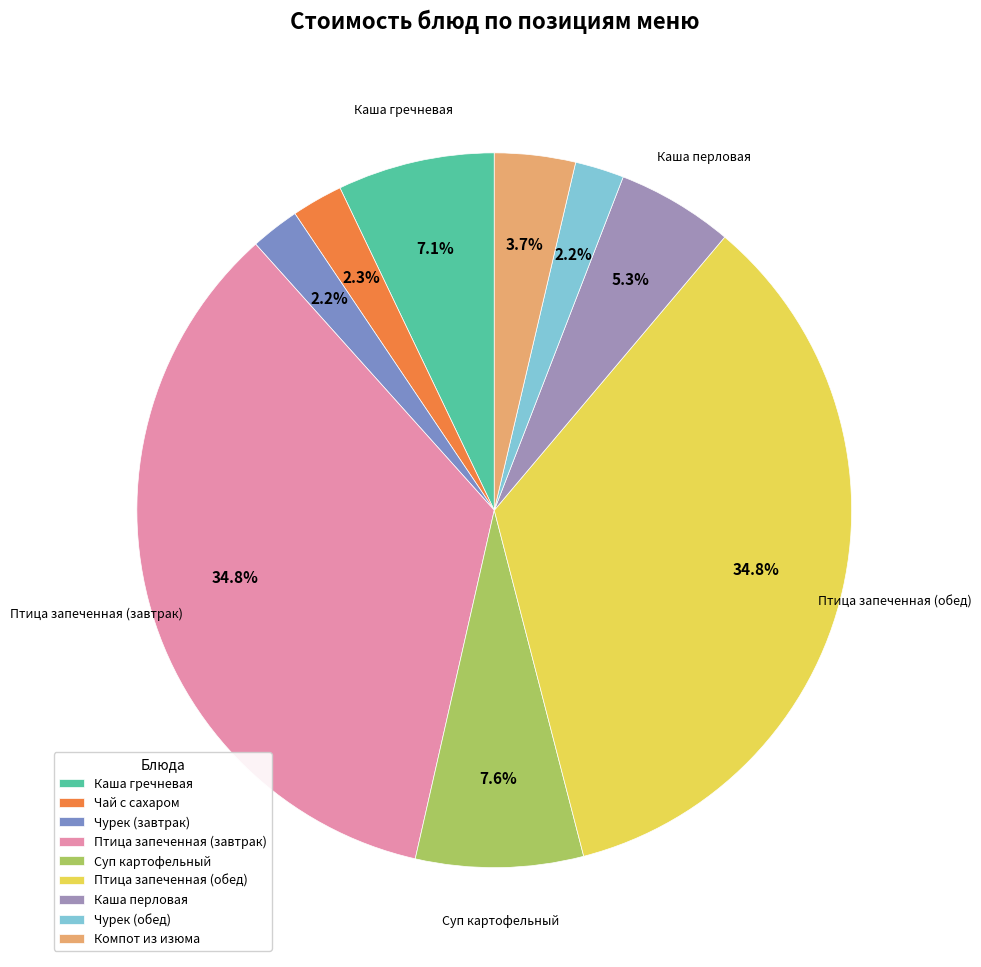

What percentage is the Каша гречневая slice, to the nearest percent?

7%